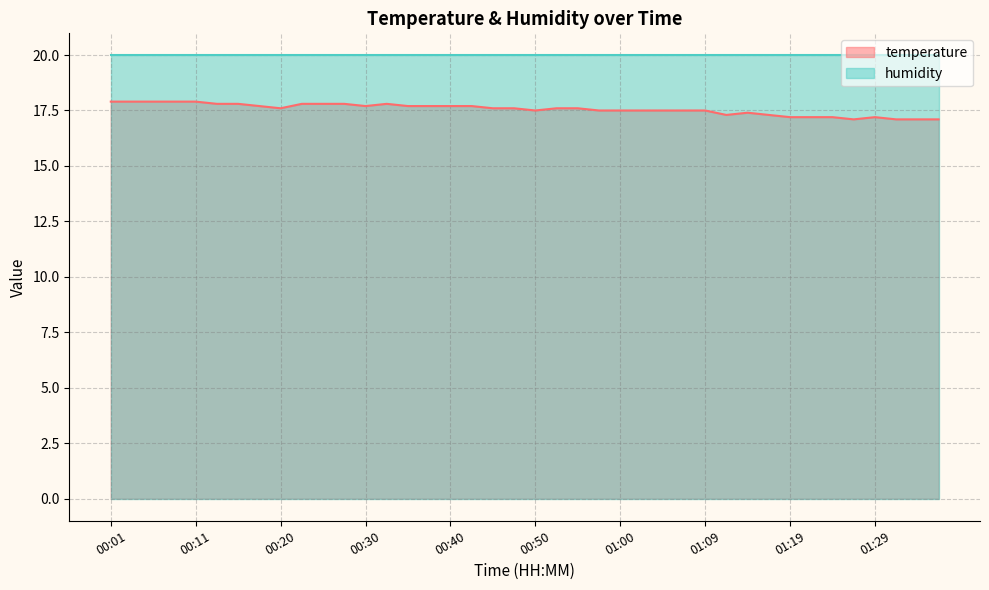

What is the label of the 40th point from the right?

00:01